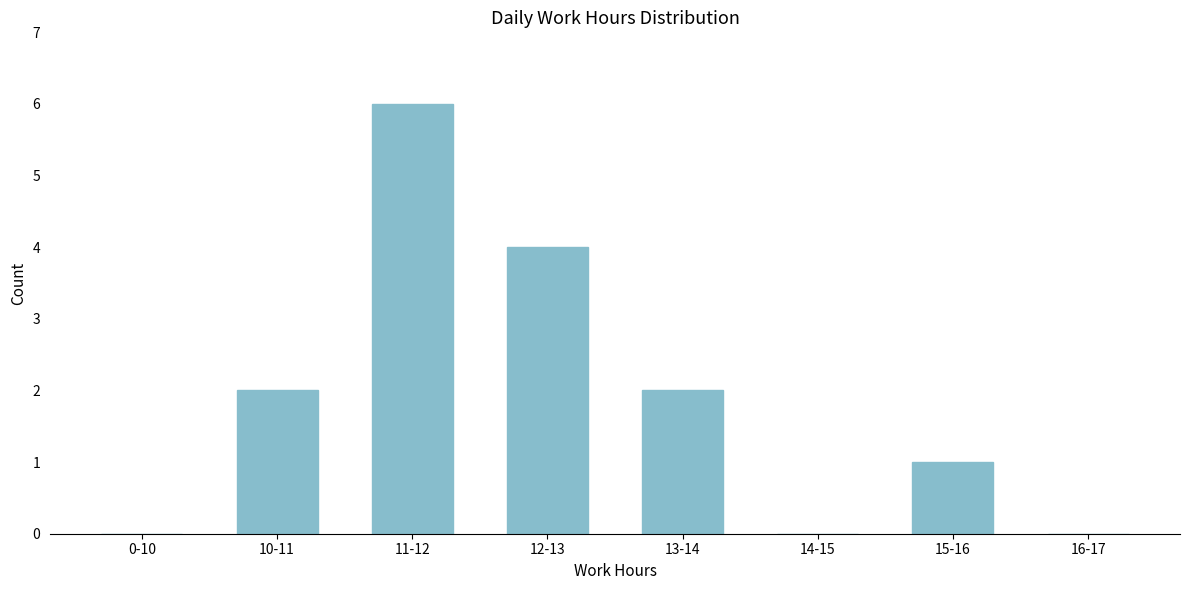

Reading left to right, what are all the values shown in this chart?

0-10=0	10-11=2	11-12=6	12-13=4	13-14=2	14-15=0	15-16=1	16-17=0